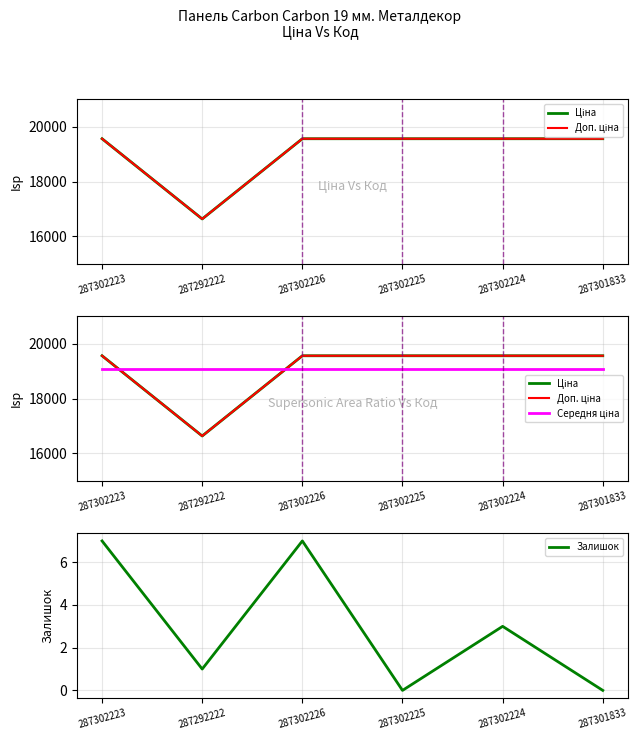

How many lines are shown in the chart?

4